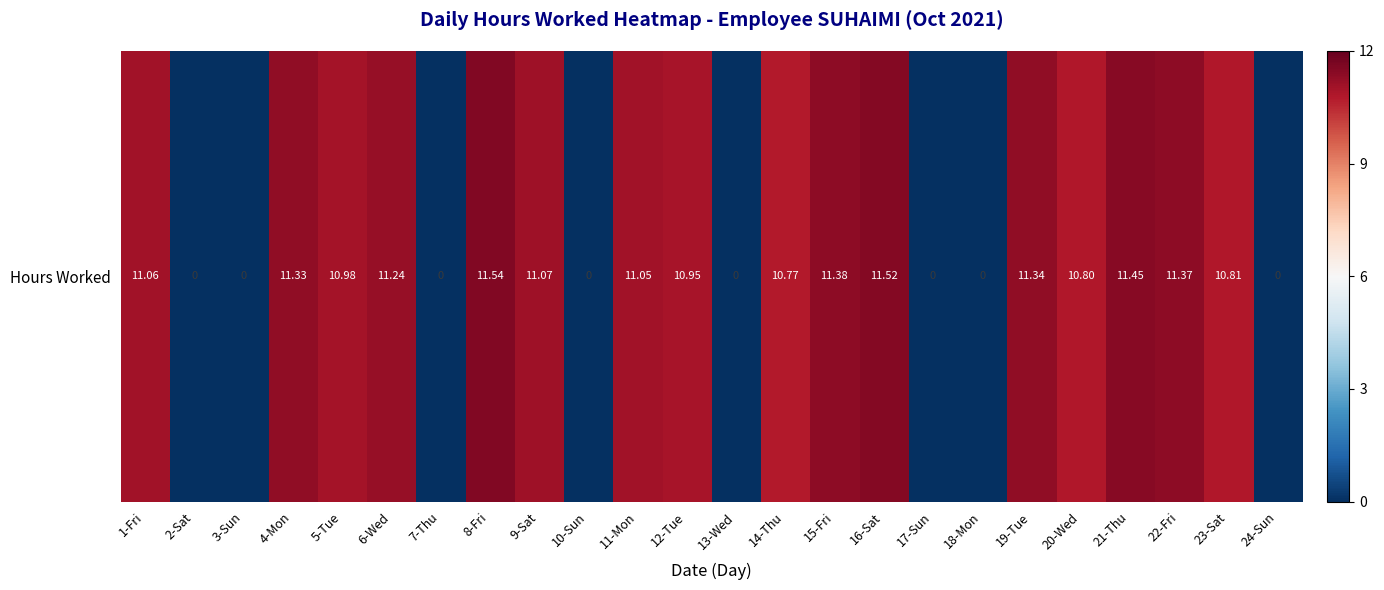

Reading left to right, extract all data points from this chart.

11.1	0.0	0.0	11.3	11.0	11.2	0.0	11.5	11.1	0.0	11.1	10.9	0.0	10.8	11.4	11.5	0.0	0.0	11.3	10.8	11.4	11.4	10.8	0.0